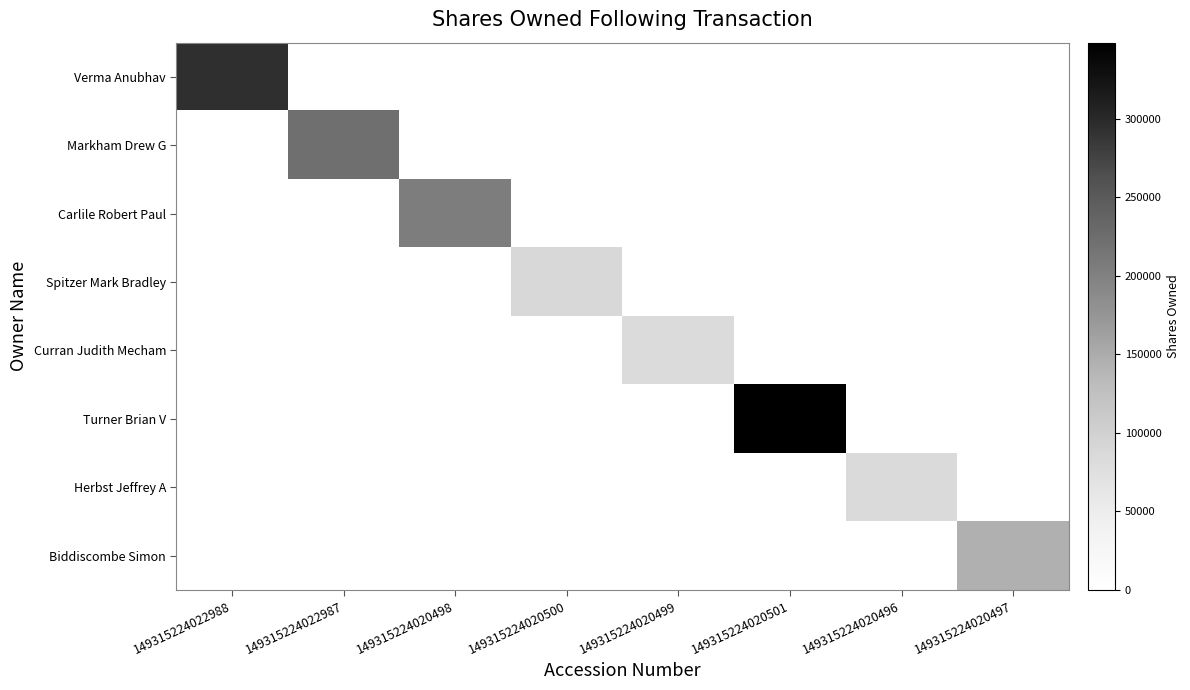

Reading left to right, what are all the values shown in this chart?

Verma Anubhav: 149315224022988=295006	149315224022987=0	149315224020498=0	149315224020500=0	149315224020499=0	149315224020501=0	149315224020496=0	149315224020497=0
Markham Drew G: 149315224022988=0	149315224022987=222950	149315224020498=0	149315224020500=0	149315224020499=0	149315224020501=0	149315224020496=0	149315224020497=0
Carlile Robert Paul: 149315224022988=0	149315224022987=0	149315224020498=204328	149315224020500=0	149315224020499=0	149315224020501=0	149315224020496=0	149315224020497=0
Spitzer Mark Bradley: 149315224022988=0	149315224022987=0	149315224020498=0	149315224020500=87539	149315224020499=0	149315224020501=0	149315224020496=0	149315224020497=0
Curran Judith Mecham: 149315224022988=0	149315224022987=0	149315224020498=0	149315224020500=0	149315224020499=82463	149315224020501=0	149315224020496=0	149315224020497=0
Turner Brian V: 149315224022988=0	149315224022987=0	149315224020498=0	149315224020500=0	149315224020499=0	149315224020501=348291	149315224020496=0	149315224020497=0
Herbst Jeffrey A: 149315224022988=0	149315224022987=0	149315224020498=0	149315224020500=0	149315224020499=0	149315224020501=0	149315224020496=84256	149315224020497=0
Biddiscombe Simon: 149315224022988=0	149315224022987=0	149315224020498=0	149315224020500=0	149315224020499=0	149315224020501=0	149315224020496=0	149315224020497=144828